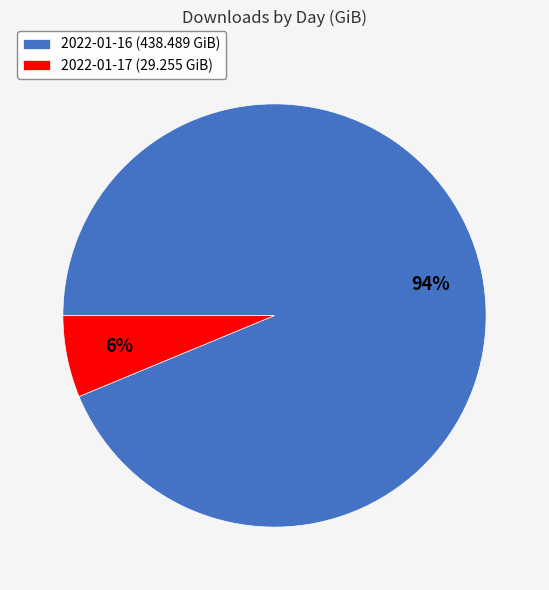

What percentage is the 2022-01-17 slice, to the nearest percent?

6%